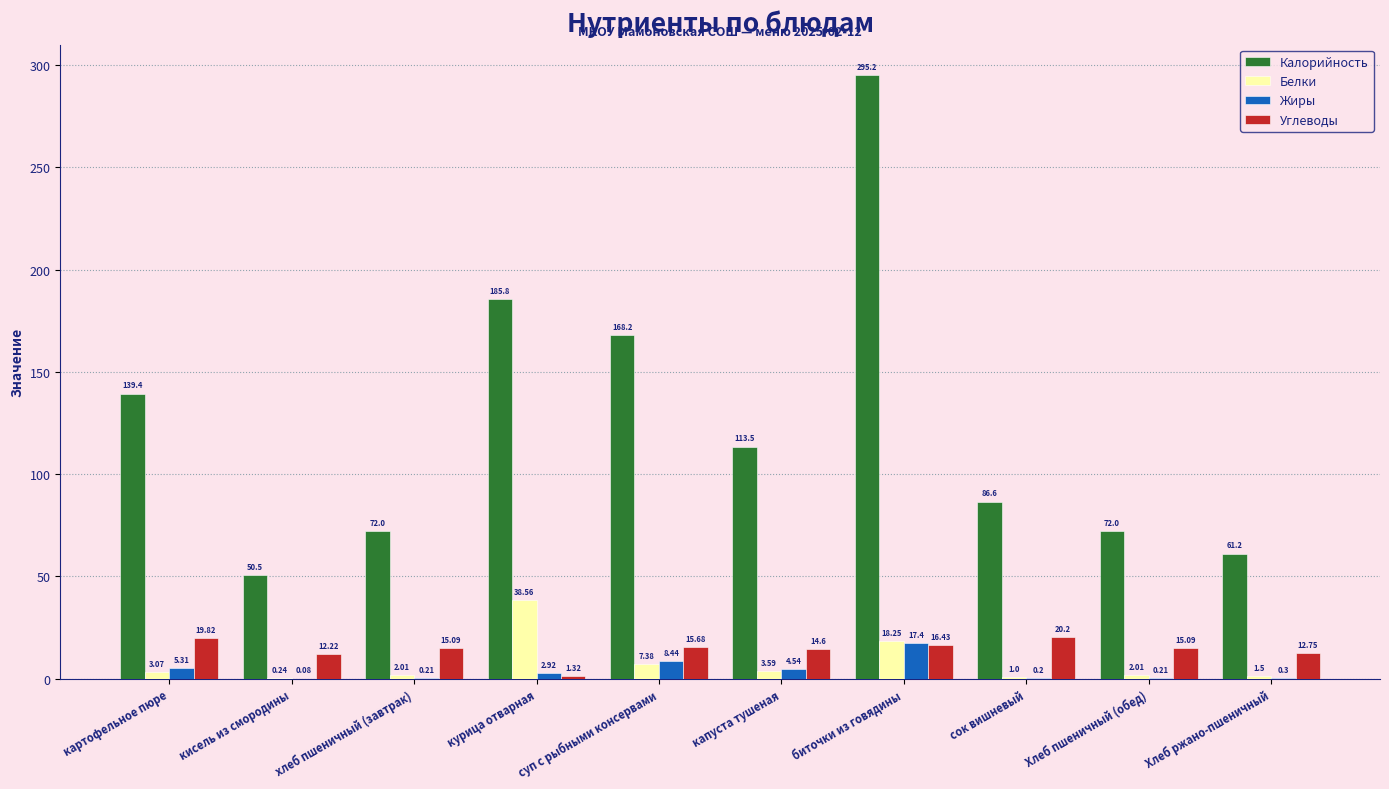

How many data points does each series have?

10